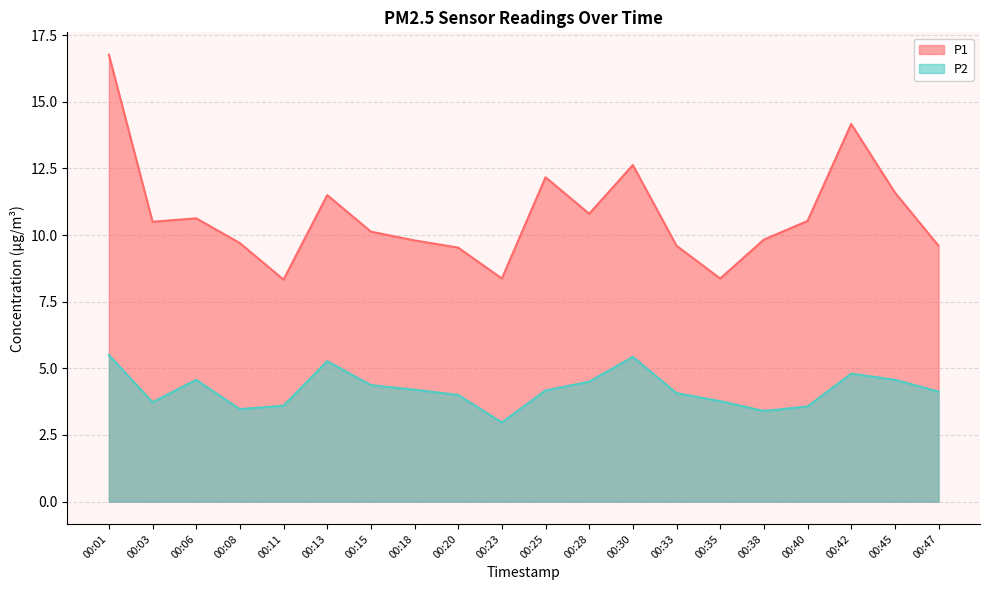

Which has a higher value, 00:25 or 00:30?

00:30